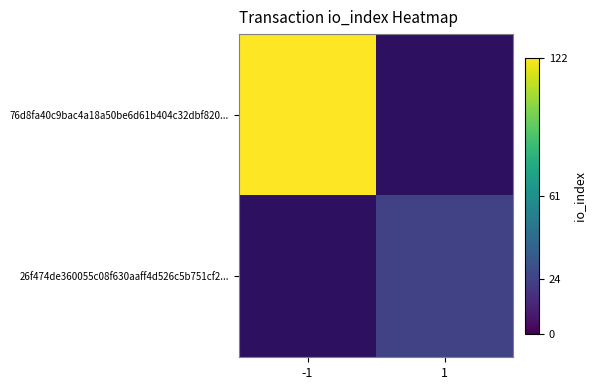

The value of 76d8fa40c9bac4a18a50be6d61b404c32dbf820... at -1 is 122.0. True or false?

True